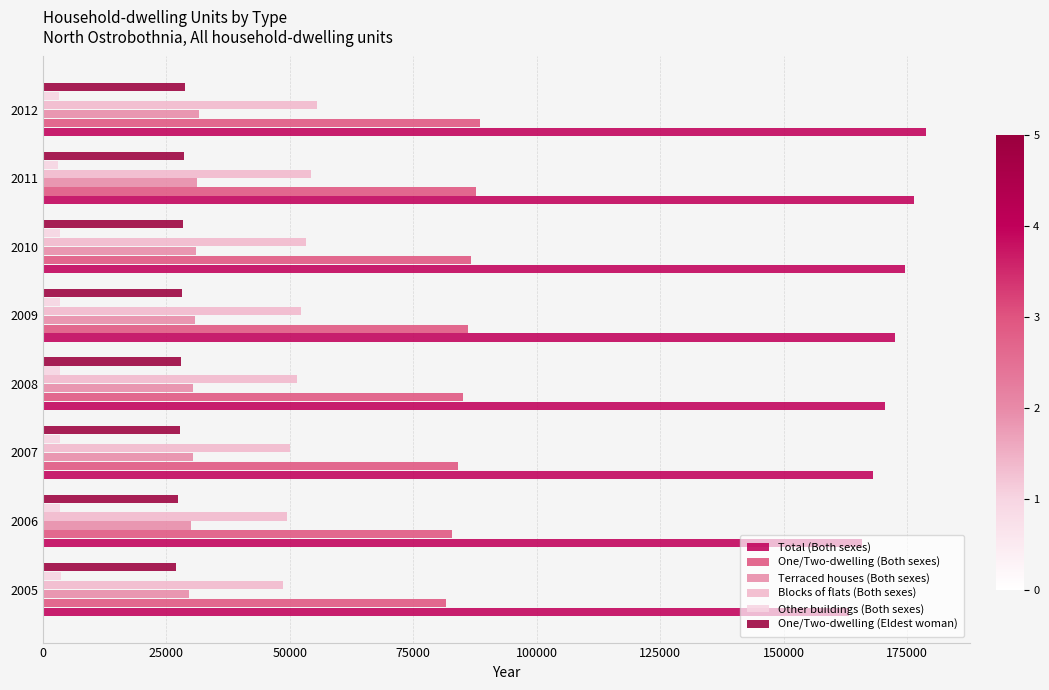

What is the value of the Terraced houses (Both sexes) bar at the 5th from the left?

30810